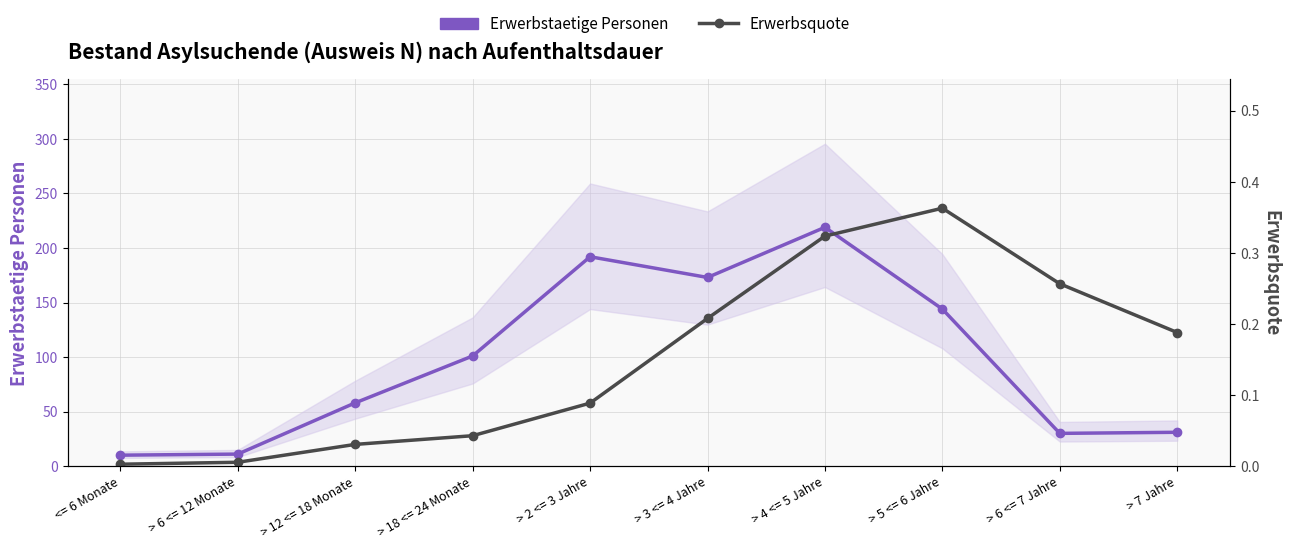

How many lines are shown in the chart?

2